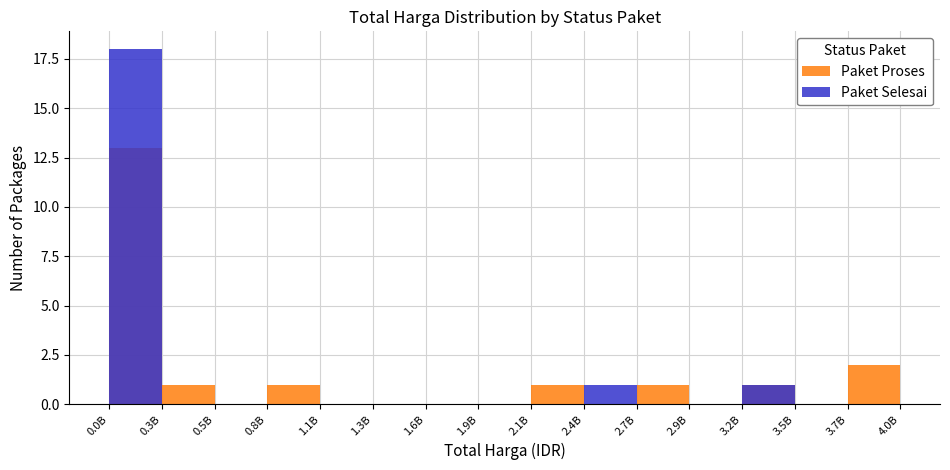

What is the sum of all Paket Selesai values?

20